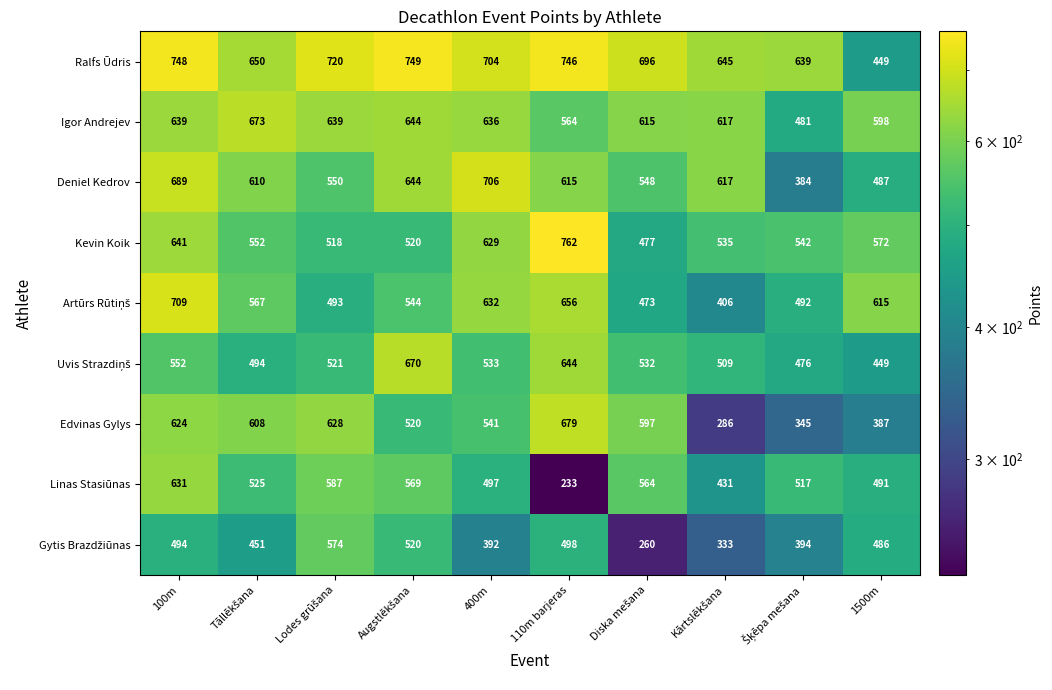

What is the minimum value for Linas Stasiūnas?

233